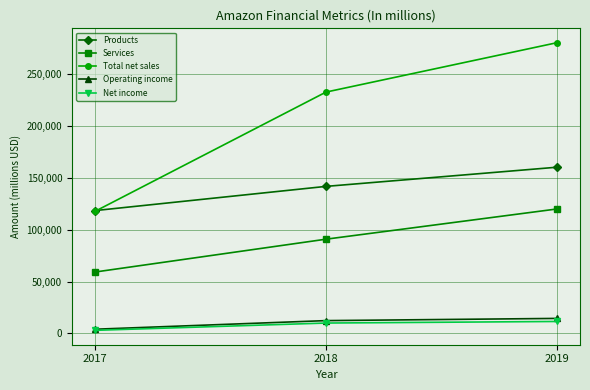

Which series has the largest range (max minus min)?

Total net sales